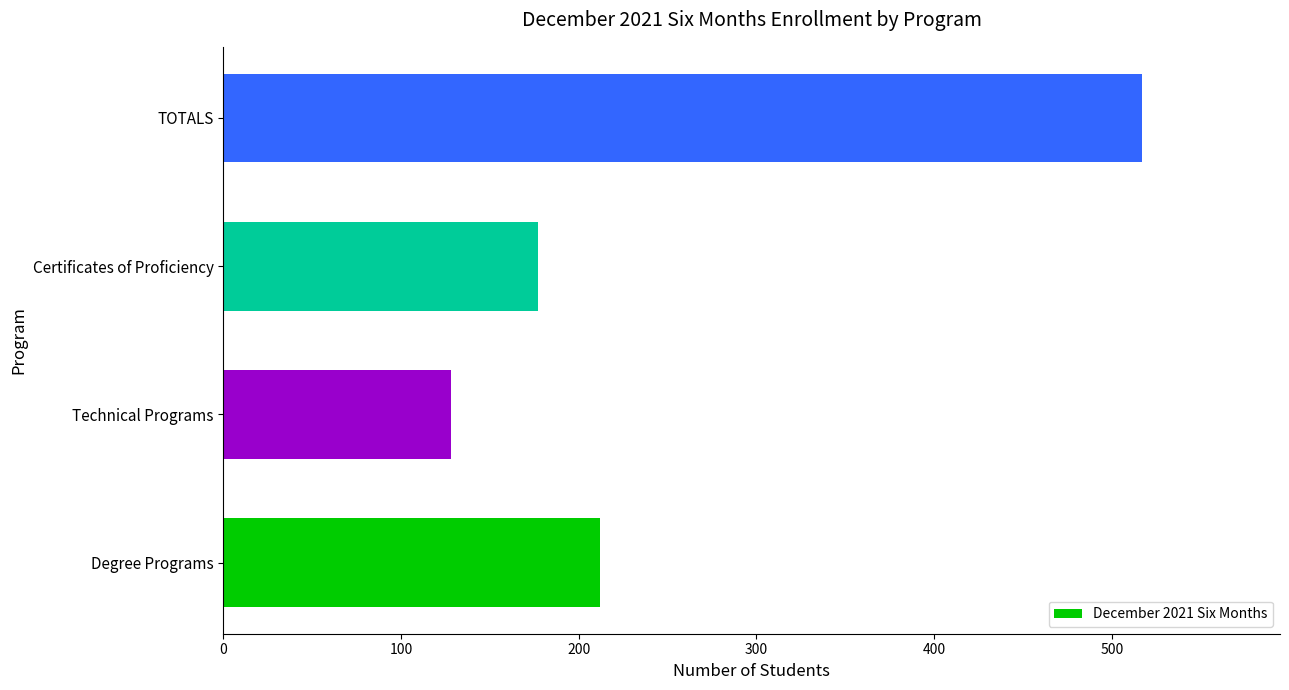

Reading bottom to top, list all the values displayed in this chart.

Degree Programs=212	Technical Programs=128	Certificates of Proficiency=177	TOTALS=517